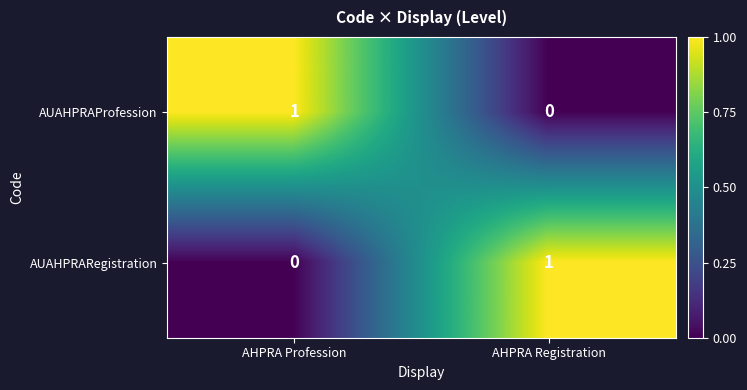

Reading left to right, transcribe all the data shown in this chart.

AUAHPRAProfession: 1	0
AUAHPRARegistration: 0	1